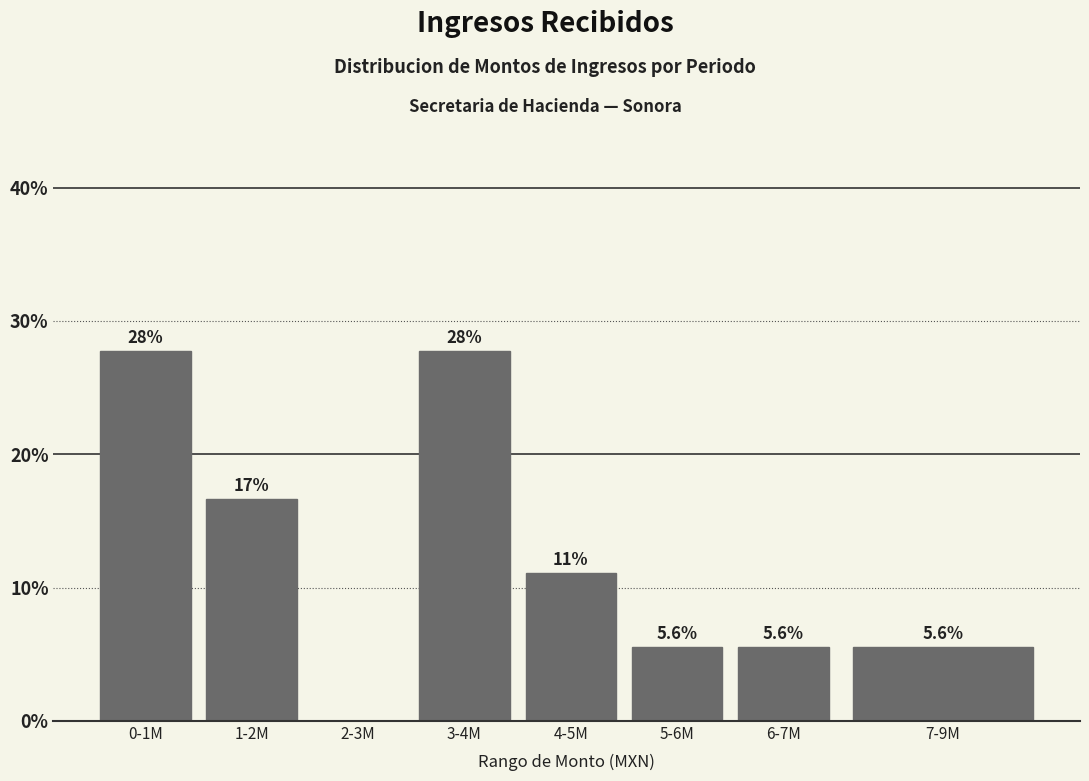

Are the bars horizontal?

No